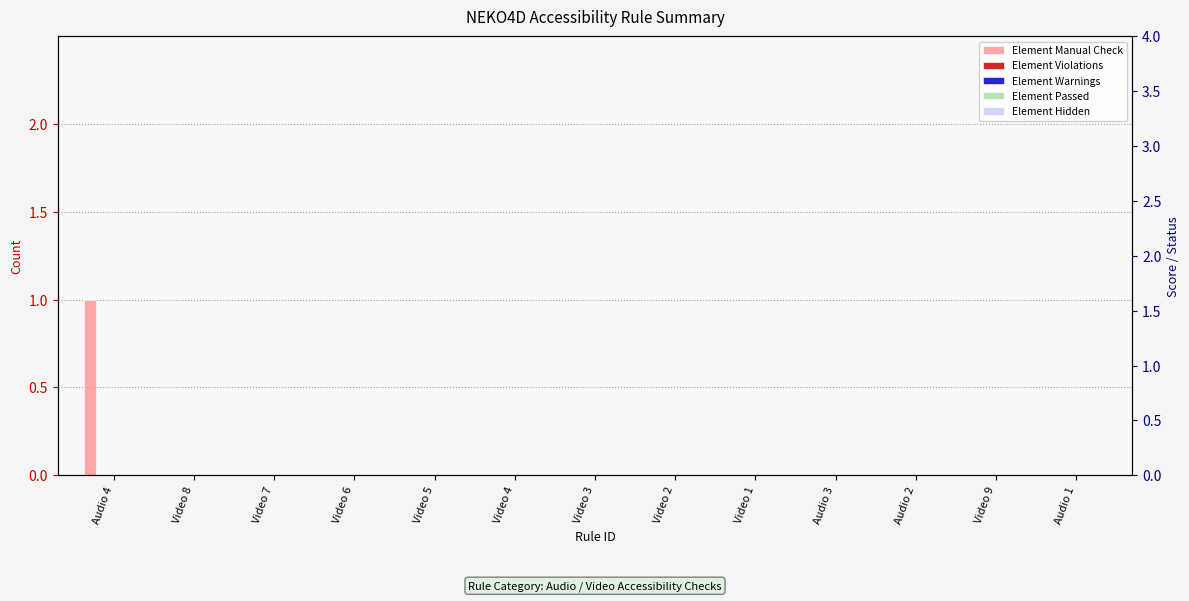

At Video 4, list the series in order from largest to smallest.

Element Manual Check, Element Violations, Element Warnings, Element Passed, Element Hidden